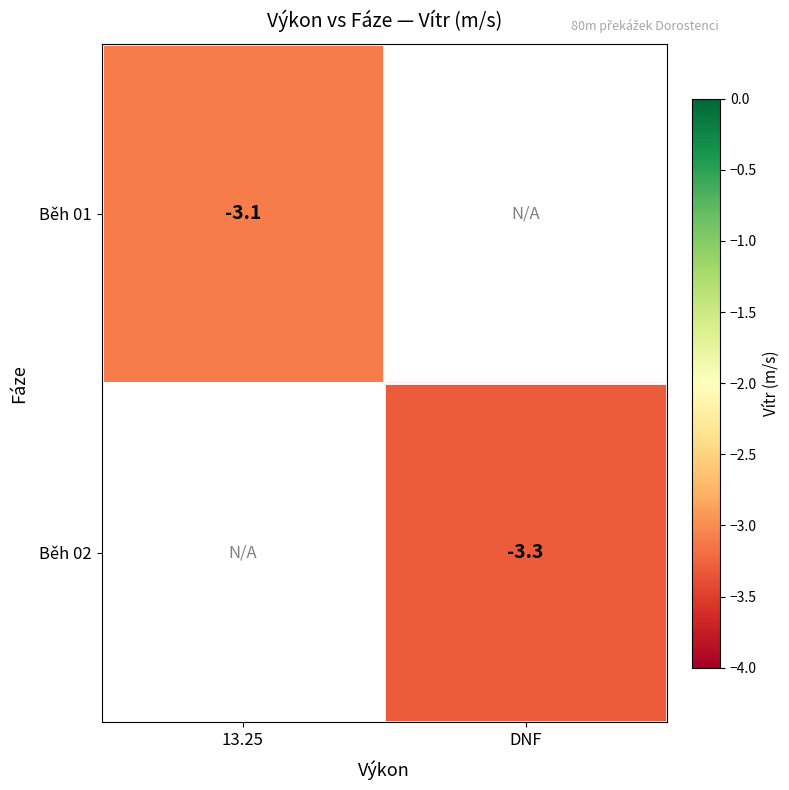

Is it true that Běh 02 equals -4.6 at DNF?

False